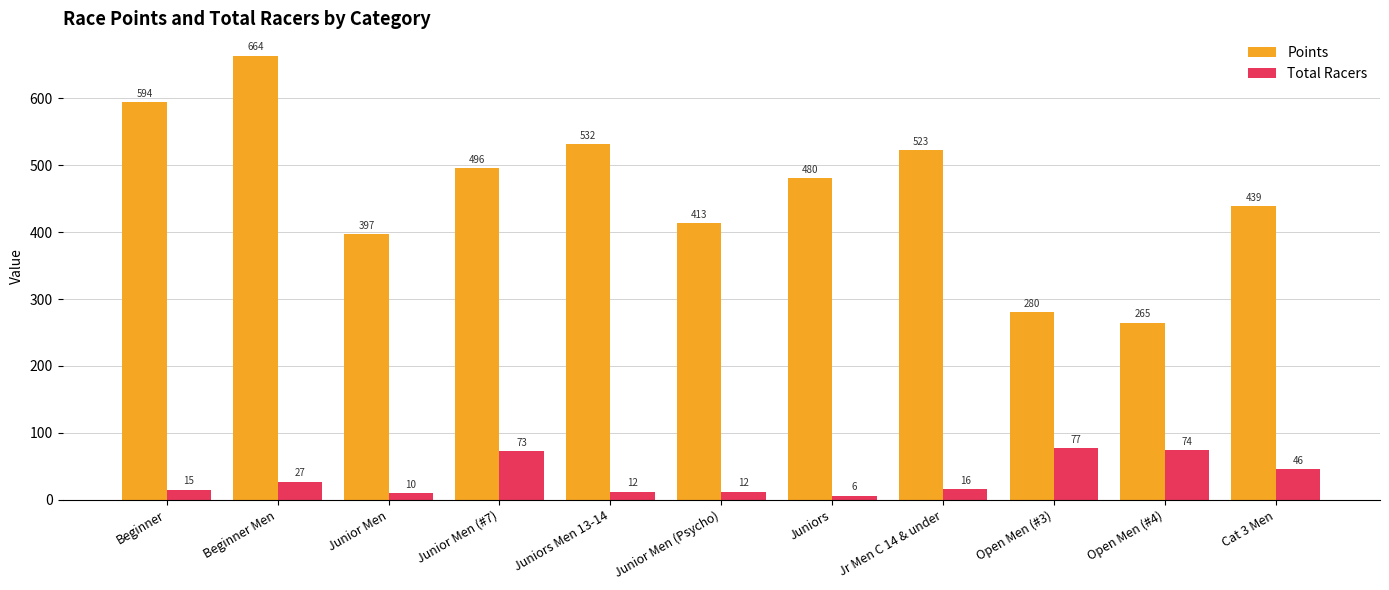

Are the bars grouped side by side (vs. stacked)?

Yes